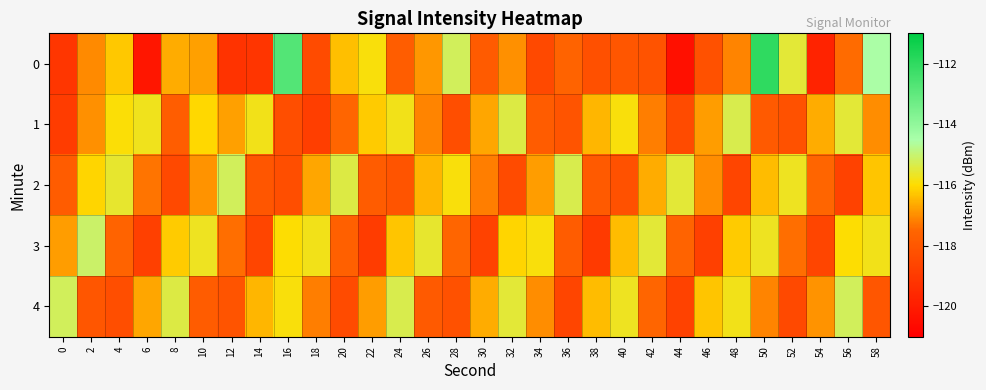

Reading left to right, what are all the values shown in this chart?

0: 0=-119.1	2=-117.0	4=-116.3	6=-120.2	8=-116.6	10=-116.8	12=-119.2	14=-119.1	16=-112.7	18=-118.4	20=-116.4	22=-115.9	24=-117.8	26=-116.9	28=-115.2	30=-117.9	32=-116.9	34=-118.5	36=-117.6	38=-118.2	40=-118.0	42=-118.1	44=-120.4	46=-118.2	48=-117.1	50=-112.0	52=-115.5	54=-119.8	56=-117.4	58=-114.6
1: 0=-118.9	2=-117.0	4=-115.9	6=-115.7	8=-117.8	10=-116.0	12=-116.8	14=-115.8	16=-118.3	18=-118.8	20=-117.5	22=-116.2	24=-115.8	26=-117.1	28=-118.3	30=-116.7	32=-115.4	34=-117.8	36=-118.1	38=-116.5	40=-115.9	42=-117.2	44=-118.4	46=-116.8	48=-115.3	50=-117.9	52=-118.2	54=-116.6	56=-115.5	58=-117.0
2: 0=-117.8	2=-116.1	4=-115.6	6=-117.3	8=-118.5	10=-116.9	12=-115.2	14=-118.0	16=-118.3	18=-116.7	20=-115.4	22=-117.8	24=-118.1	26=-116.5	28=-115.9	30=-117.2	32=-118.4	34=-116.8	36=-115.3	38=-117.9	40=-118.2	42=-116.6	44=-115.5	46=-117.0	48=-118.6	50=-116.4	52=-115.7	54=-117.5	56=-118.7	58=-116.3
3: 0=-116.8	2=-115.1	4=-117.6	6=-118.8	8=-116.2	10=-115.7	12=-117.4	14=-118.6	16=-116.0	18=-115.8	20=-117.7	22=-118.9	24=-116.3	26=-115.6	28=-117.5	30=-118.7	32=-116.1	34=-115.9	36=-117.8	38=-119.0	40=-116.4	42=-115.5	44=-117.6	46=-118.8	48=-116.2	50=-115.7	52=-117.4	54=-118.6	56=-116.0	58=-115.8
4: 0=-115.2	2=-118.0	4=-118.3	6=-116.7	8=-115.4	10=-117.8	12=-118.1	14=-116.5	16=-115.9	18=-117.2	20=-118.4	22=-116.8	24=-115.3	26=-117.9	28=-118.2	30=-116.6	32=-115.5	34=-117.0	36=-118.6	38=-116.4	40=-115.7	42=-117.5	44=-118.7	46=-116.3	48=-115.8	50=-117.1	52=-118.5	54=-116.9	56=-115.2	58=-118.0